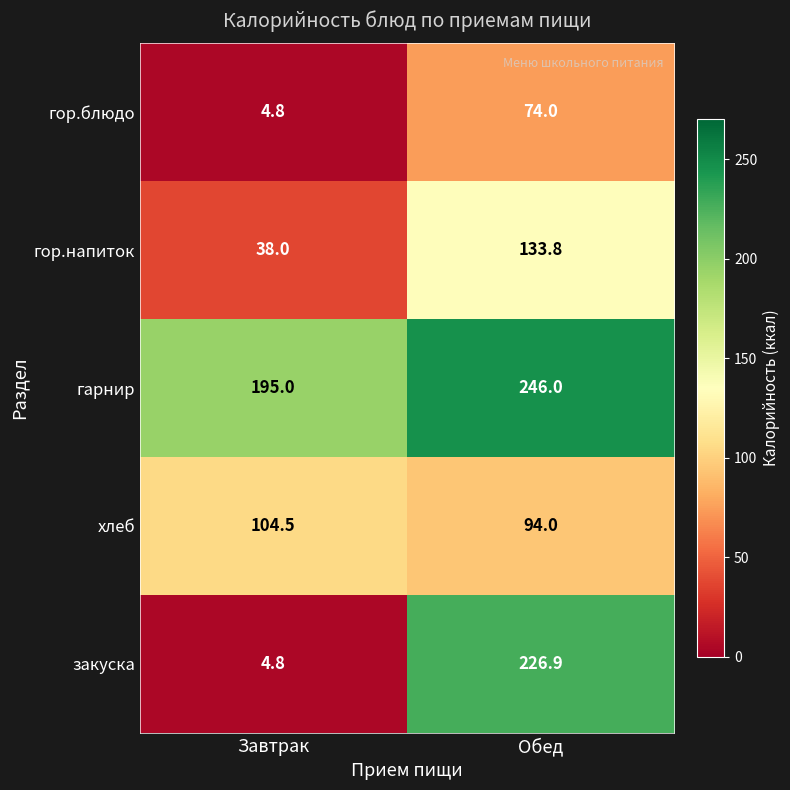

Reading left to right, what are all the values shown in this chart?

гор.блюдо: 4.8	74.0
гор.напиток: 38.0	133.8
гарнир: 195.0	246.0
хлеб: 104.5	94.0
закуска: 4.8	226.9